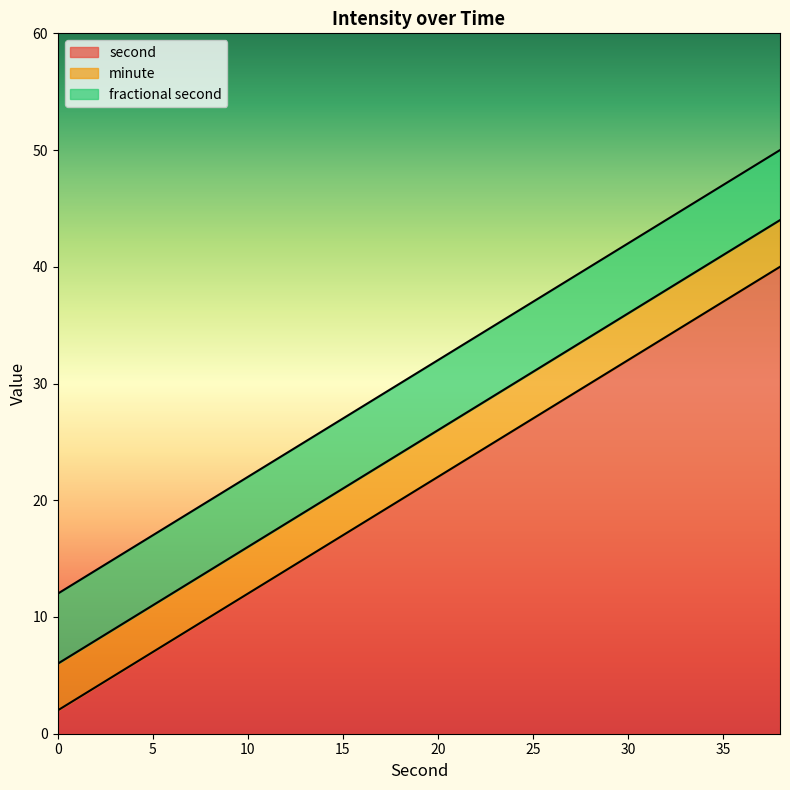

What is the maximum value for second?

40